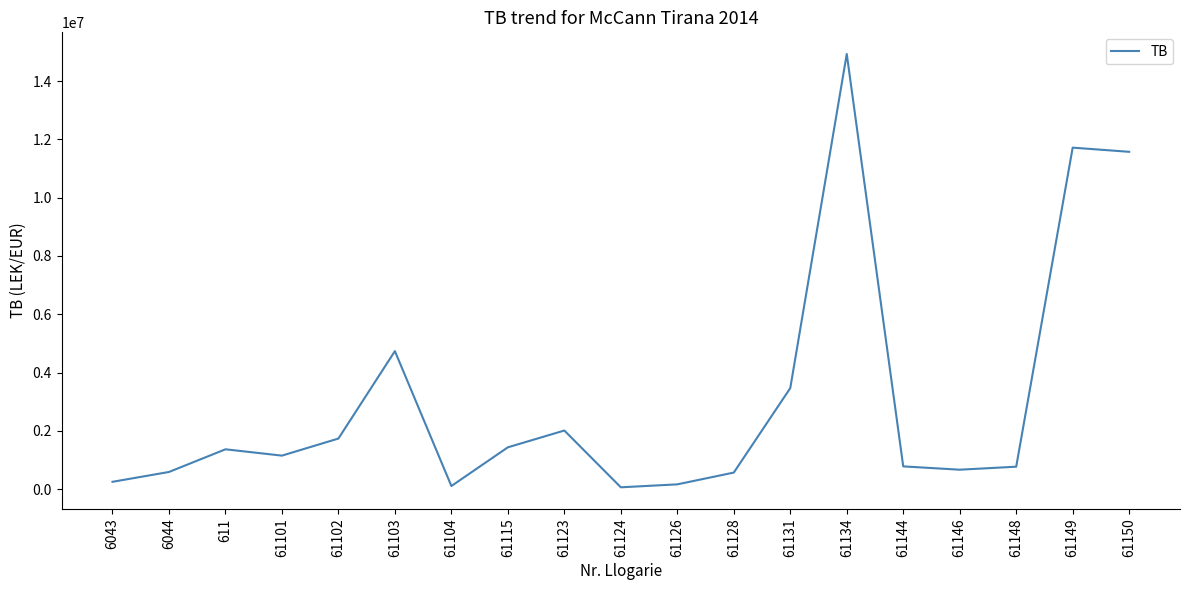

What is the greatest value displayed?

14931158.8